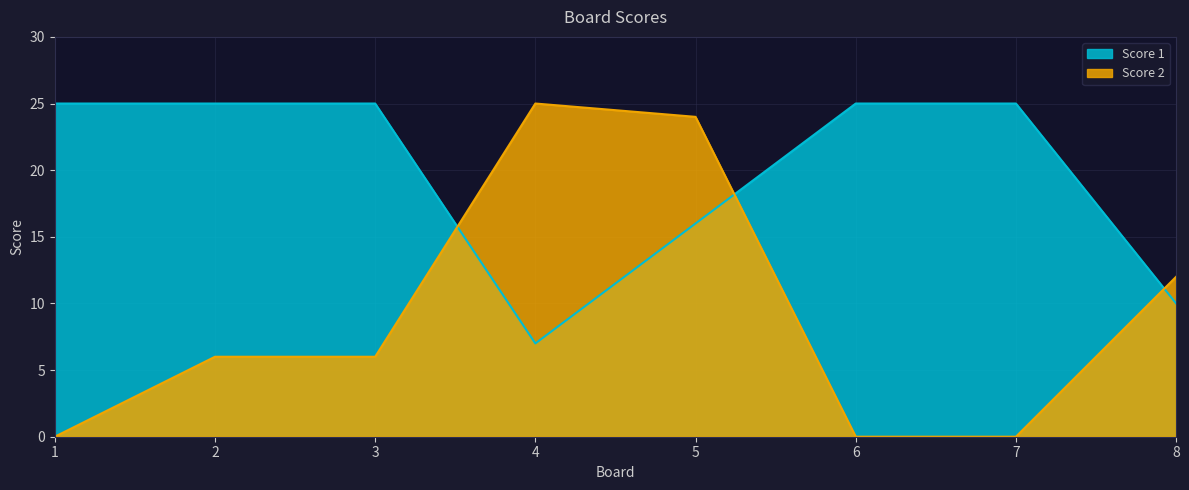

Reading left to right, what are all the values shown in this chart?

Score 1: 25	25	25	7	16	25	25	10
Score 2: 0	6	6	25	24	0	0	12